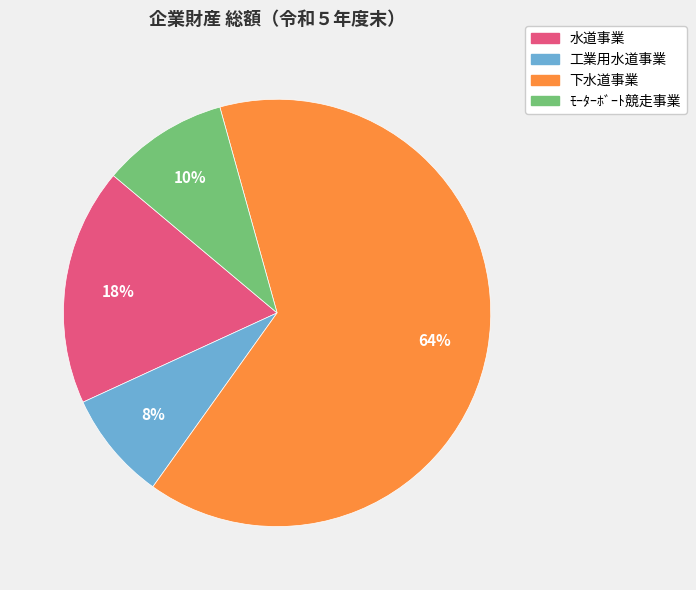

Do 工業用水道事業 and ﾓｰﾀｰﾎﾞｰﾄ競走事業 together represent more than half of the pie?

No